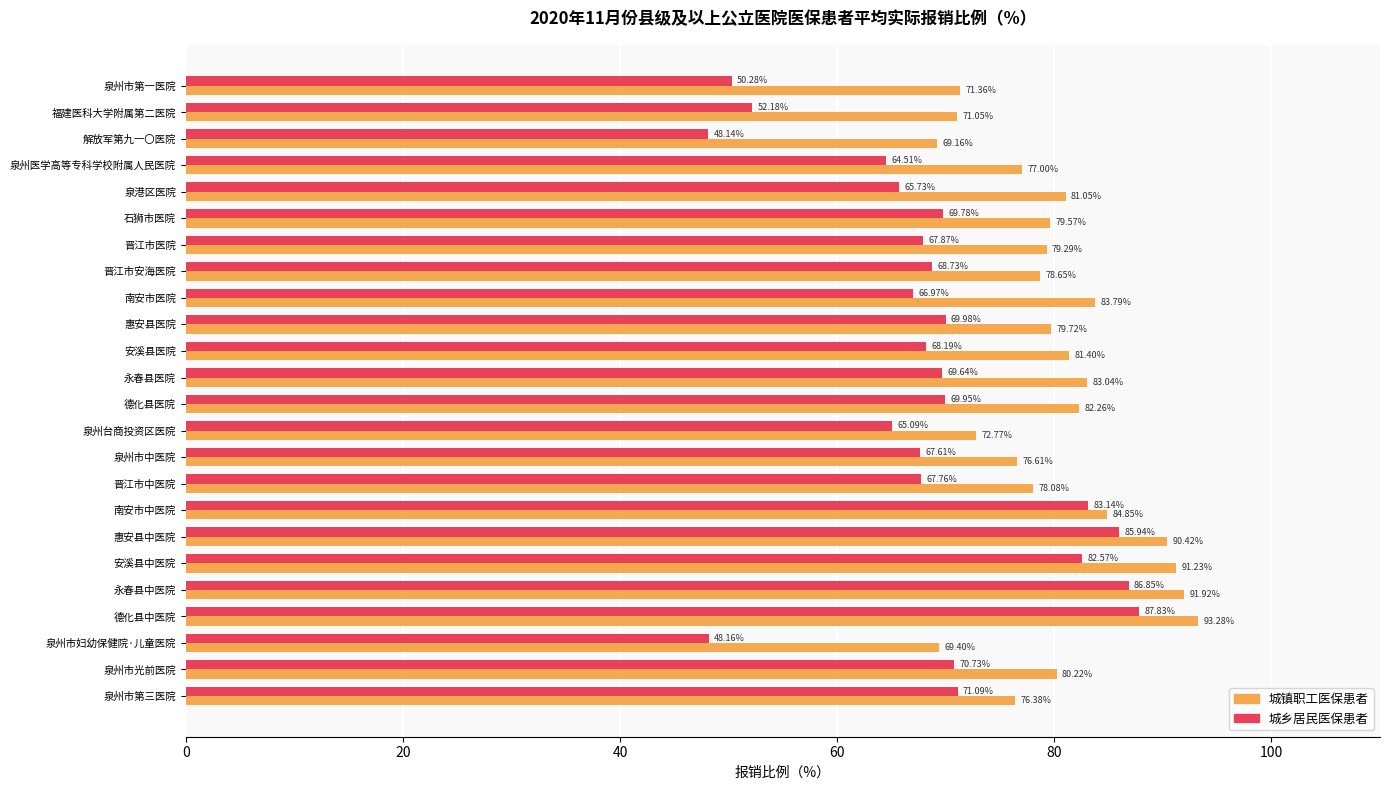

Which series has the widest spread of values?

城乡居民医保患者